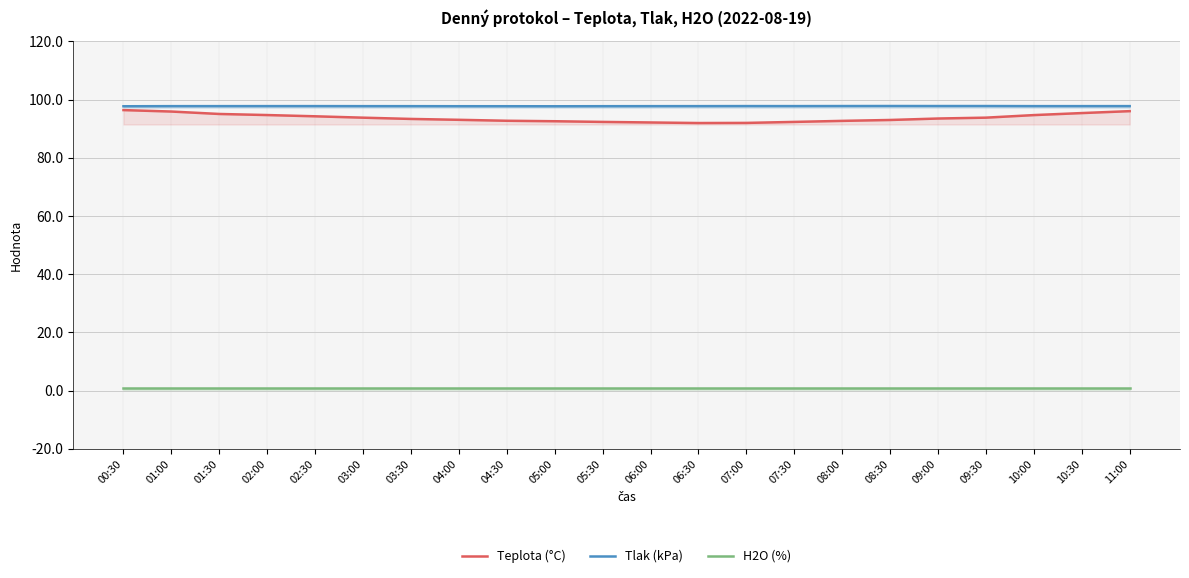

What is the label of the 5th point from the right?

09:00